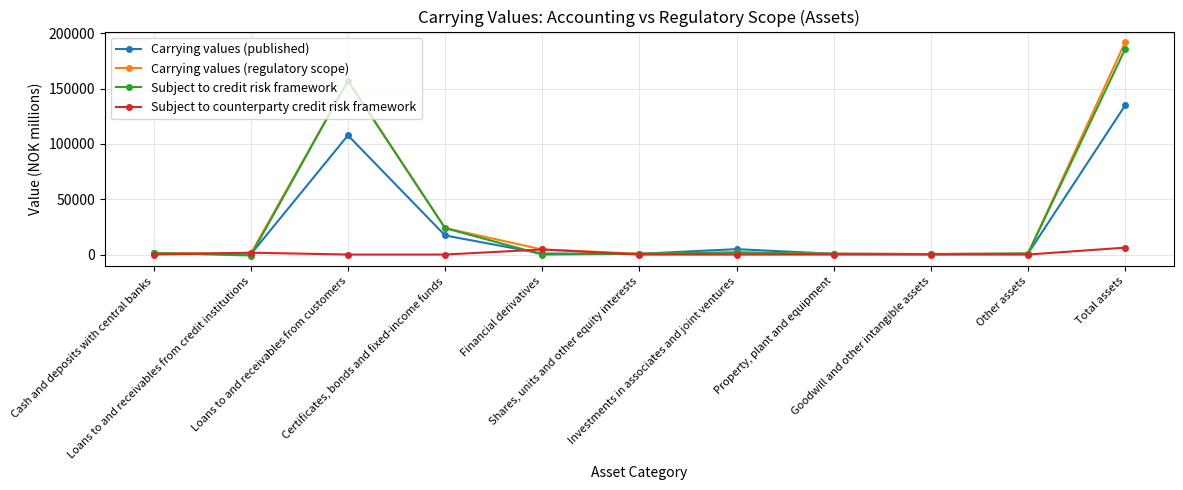

What are all the series names shown in the legend?

Carrying values (published), Carrying values (regulatory scope), Subject to credit risk framework, Subject to counterparty credit risk framework